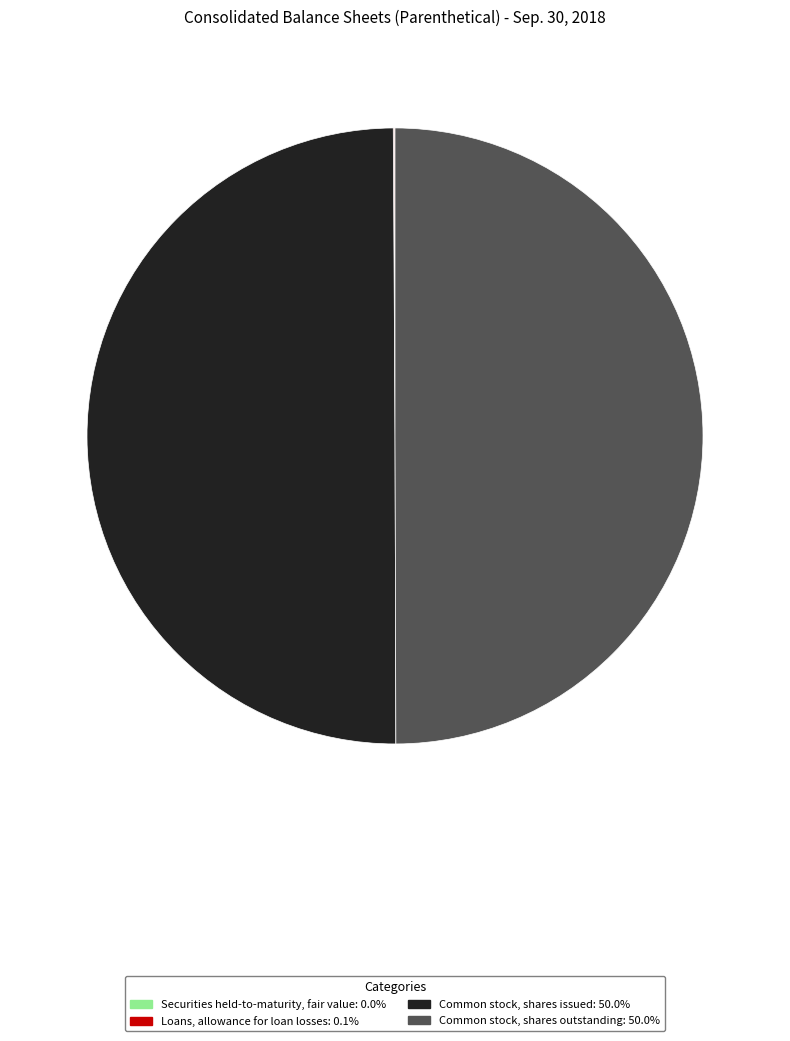

Count the number of slices in the pie.

4